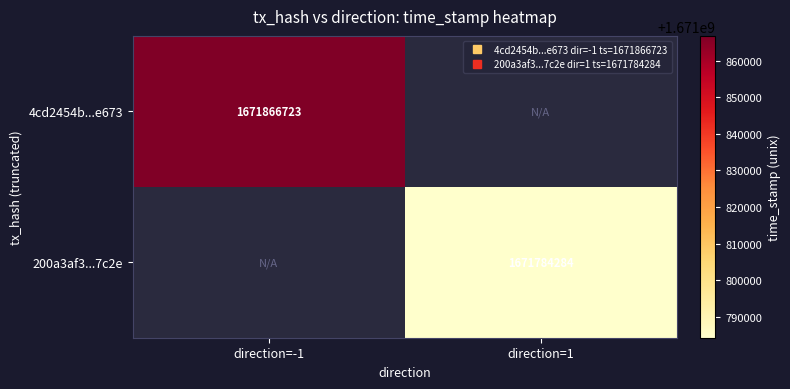

Count the number of data series in this chart.

2